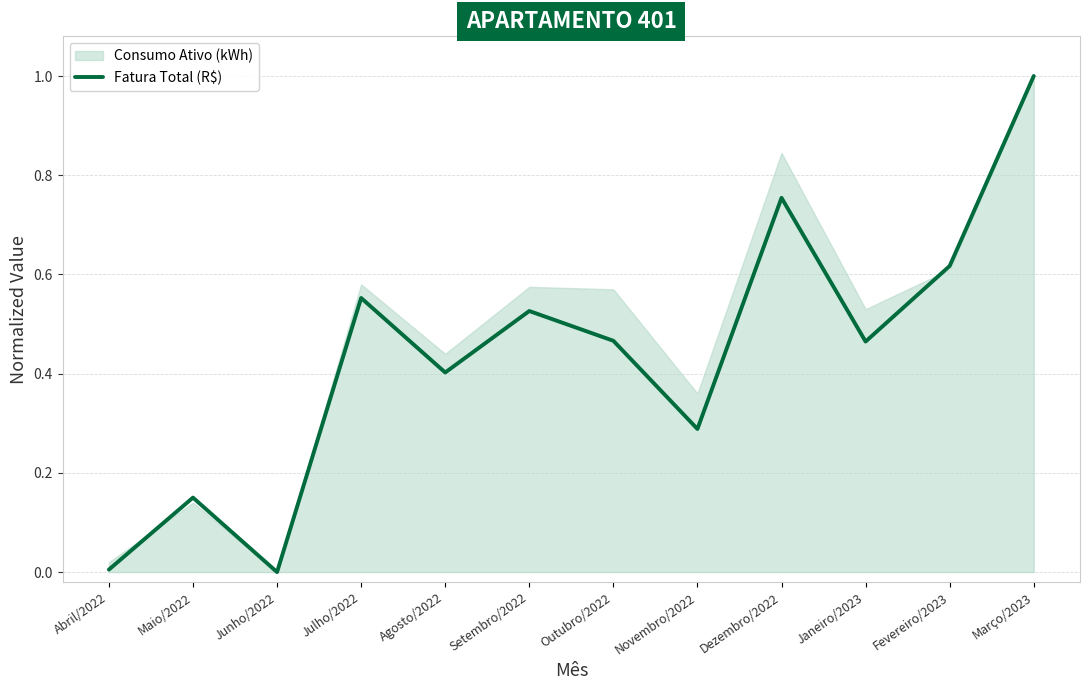

The chart shows a value of 0.6 at Julho/2022. True or false?

True